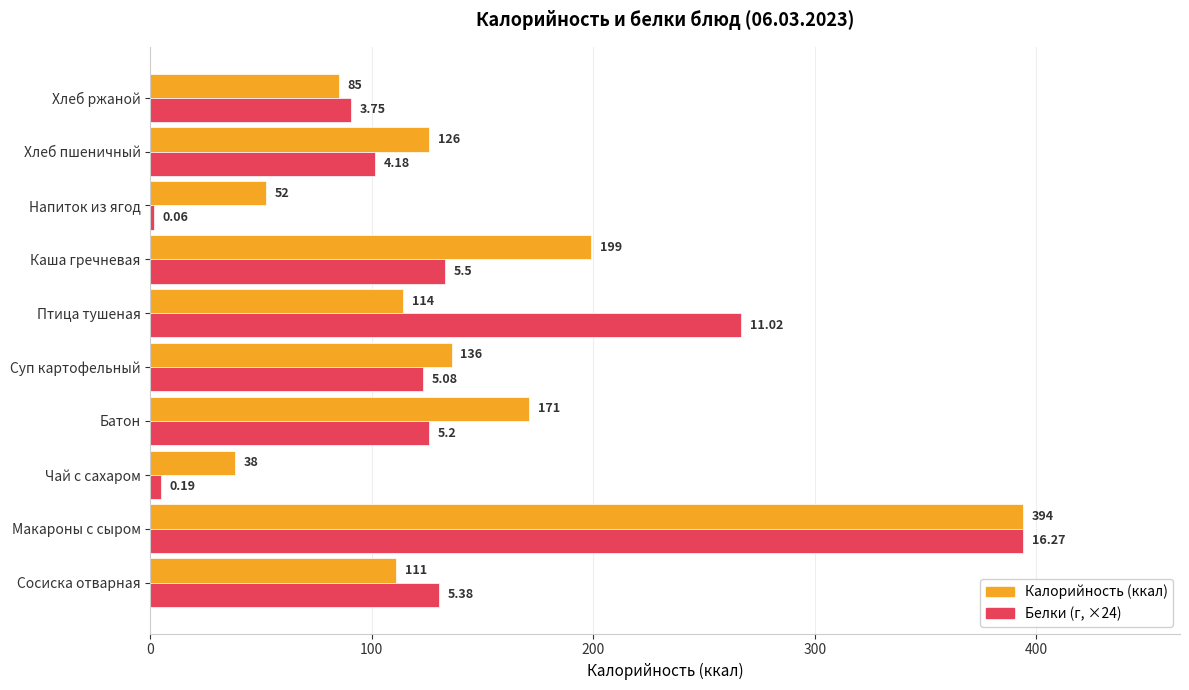

Is the value of Белки (г, ×24) at Батон greater than the value of Калорийность (ккал) at Чай с сахаром?

Yes